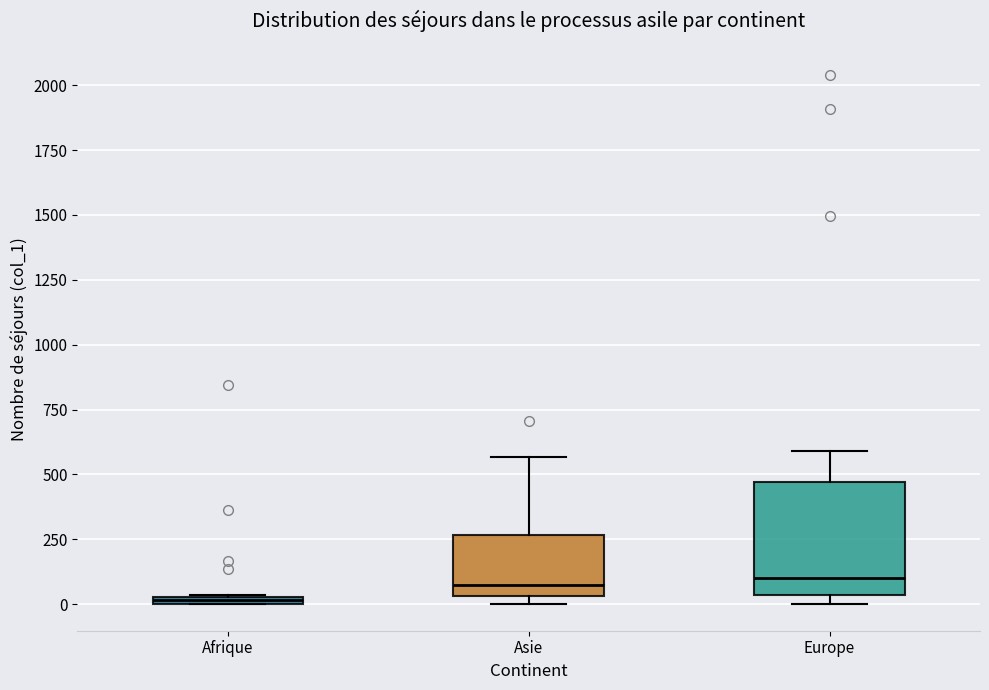

Which box is the tallest, from its lower edge to its upper edge?

Europe